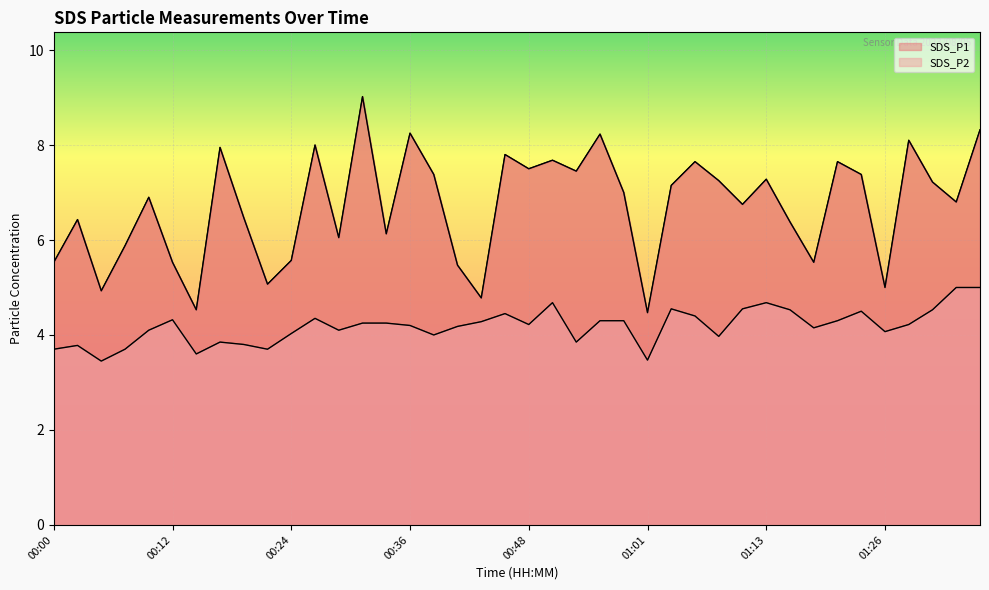

How many lines are shown in the chart?

2